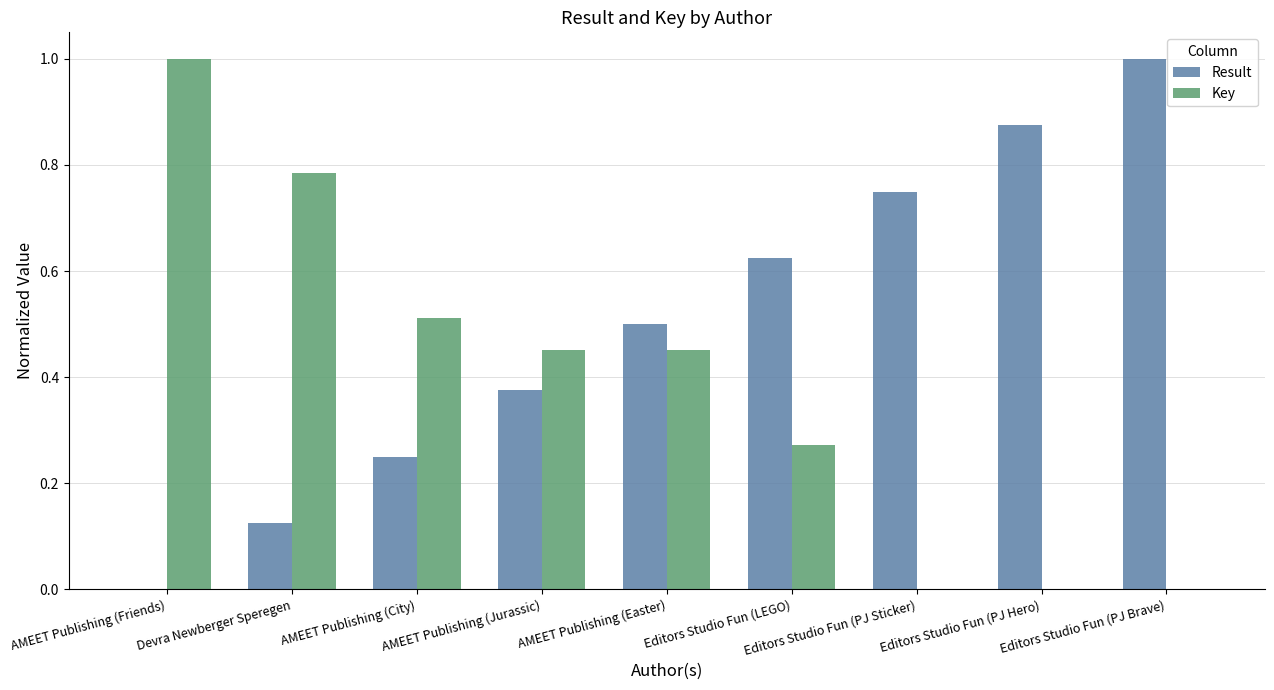

Is it true that Result equals -0.5 at AMEET Publishing (Friends)?

False